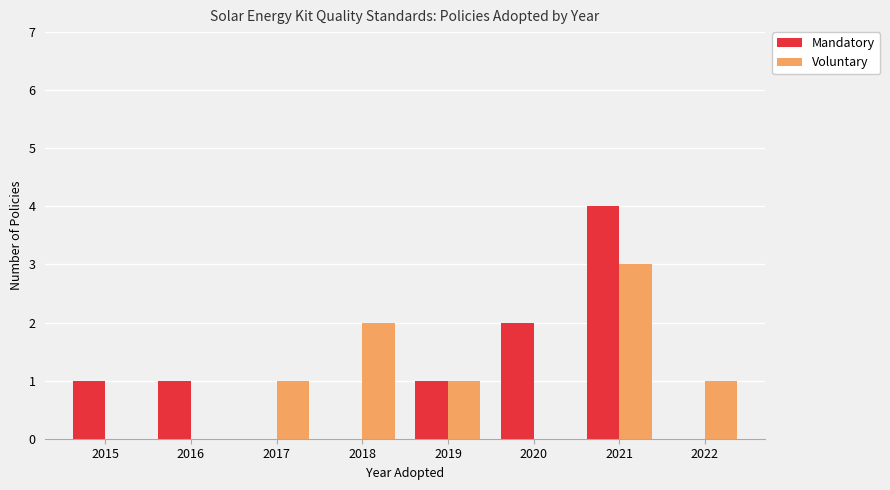

Count the number of categories in the chart.

8